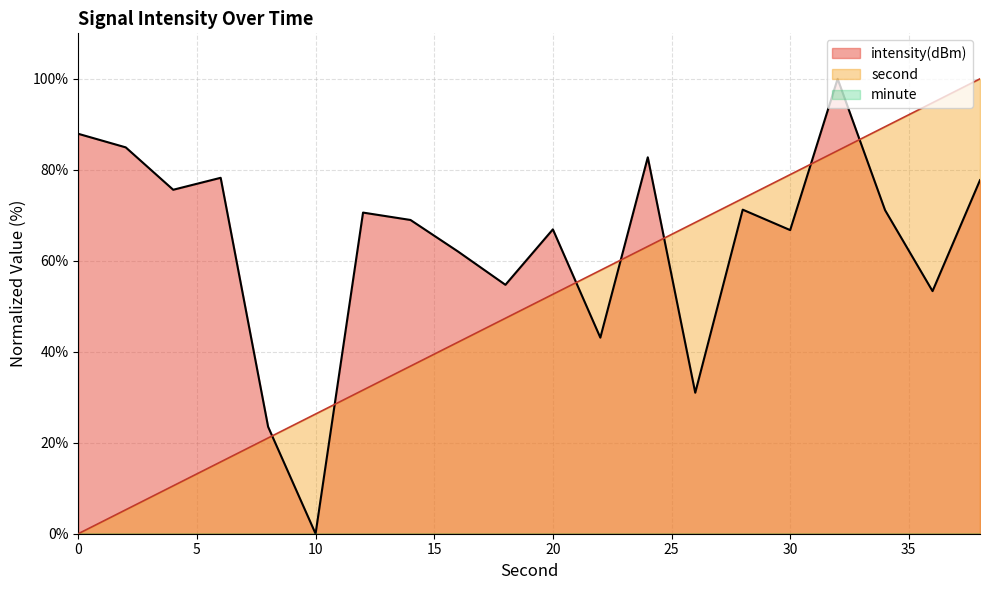

Is the value of intensity(dBm) at 16 greater than the value of second at 36?

No